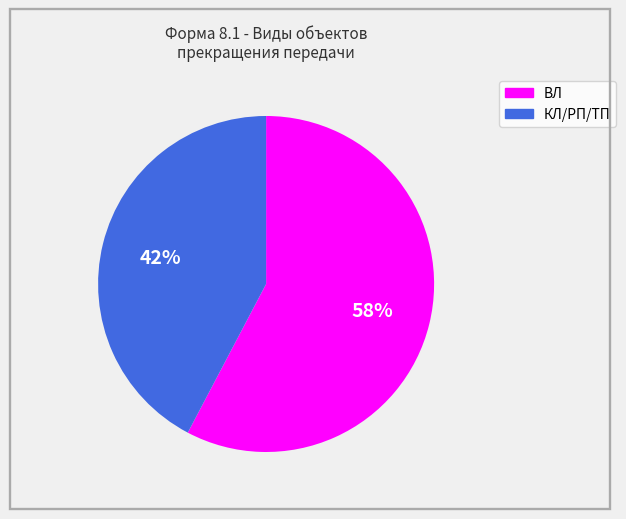

Count the number of slices in the pie.

2